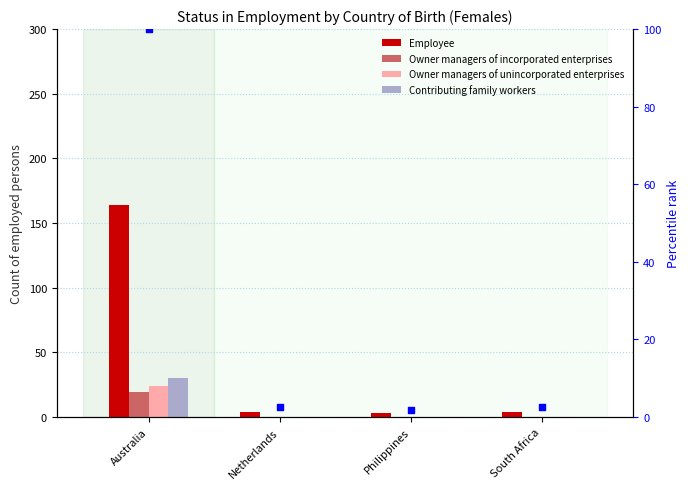

Which series reaches the maximum Y coordinate?

Employee